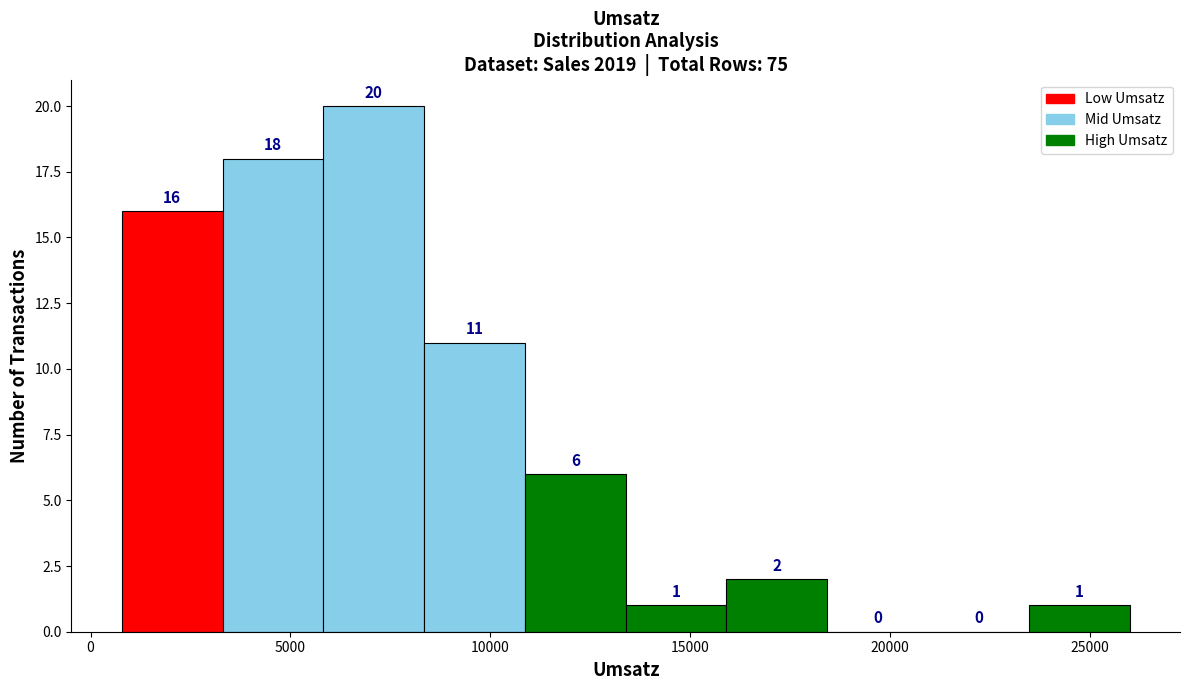

Reading left to right, transcribe this chart: for each bar, give the range it covers on the x-axis and its height. The bar edges are not printed on the chart, so give them approximately, as read against the axis.

1000 to 3500: 16
3500 to 6000: 18
6000 to 8500: 20
8500 to 11000: 11
11000 to 13500: 6
13500 to 16000: 1
16000 to 18500: 2
18500 to 21000: 0
21000 to 23500: 0
23500 to 26000: 1